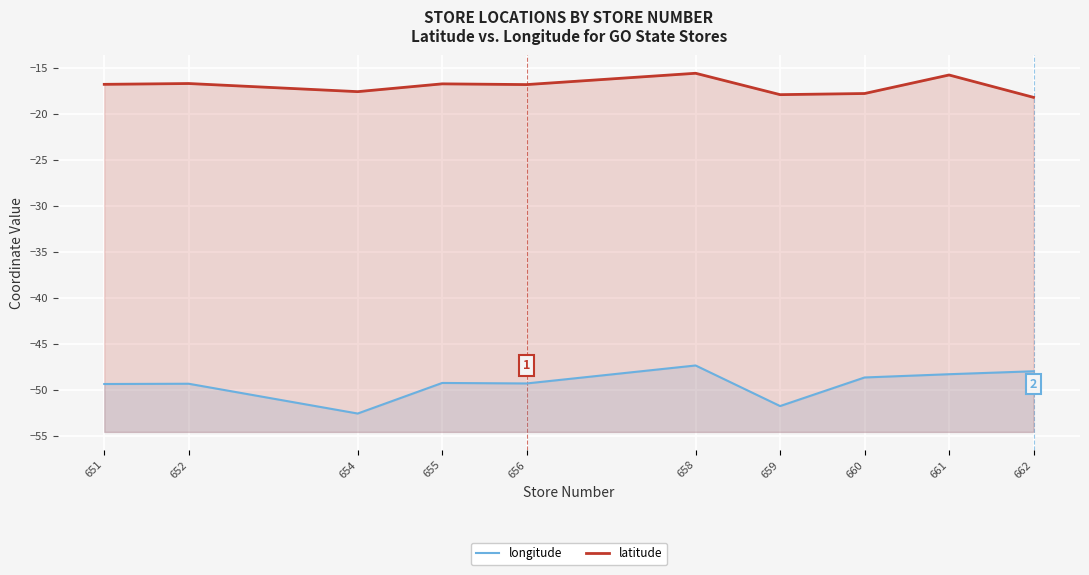

How many values in the latitude series exceed -16?

2